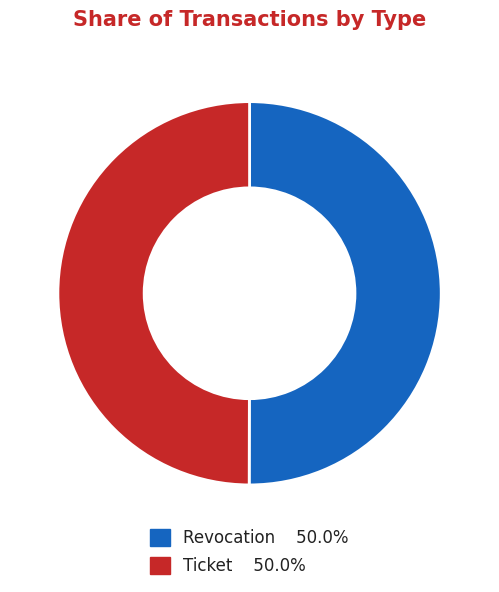

Combined, do Ticket and Revocation account for over 50%?

Yes